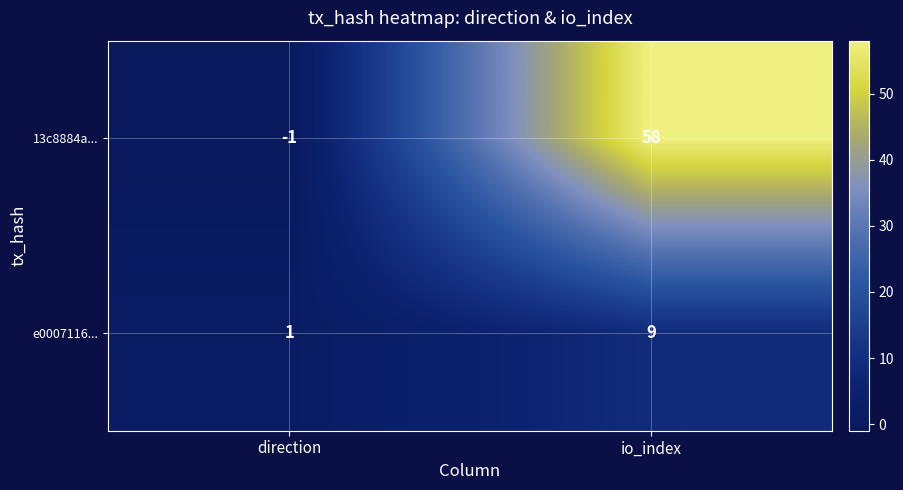

Which series has the largest total across all categories?

13c8884a...